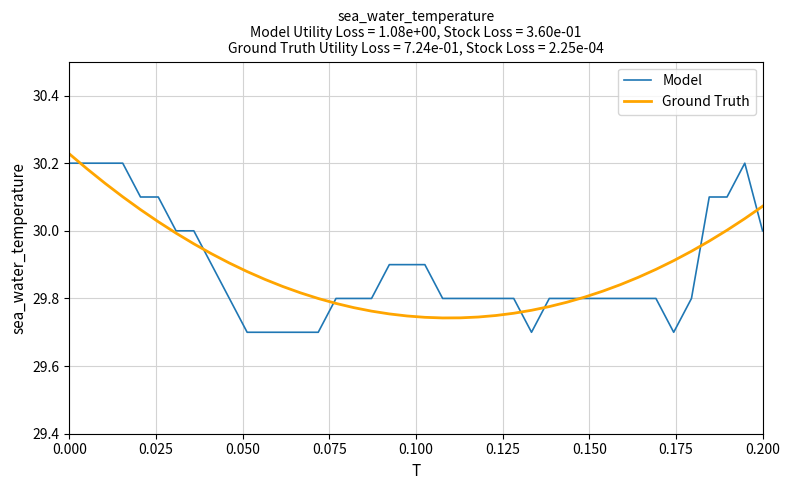

Which series has the largest range (max minus min)?

Model